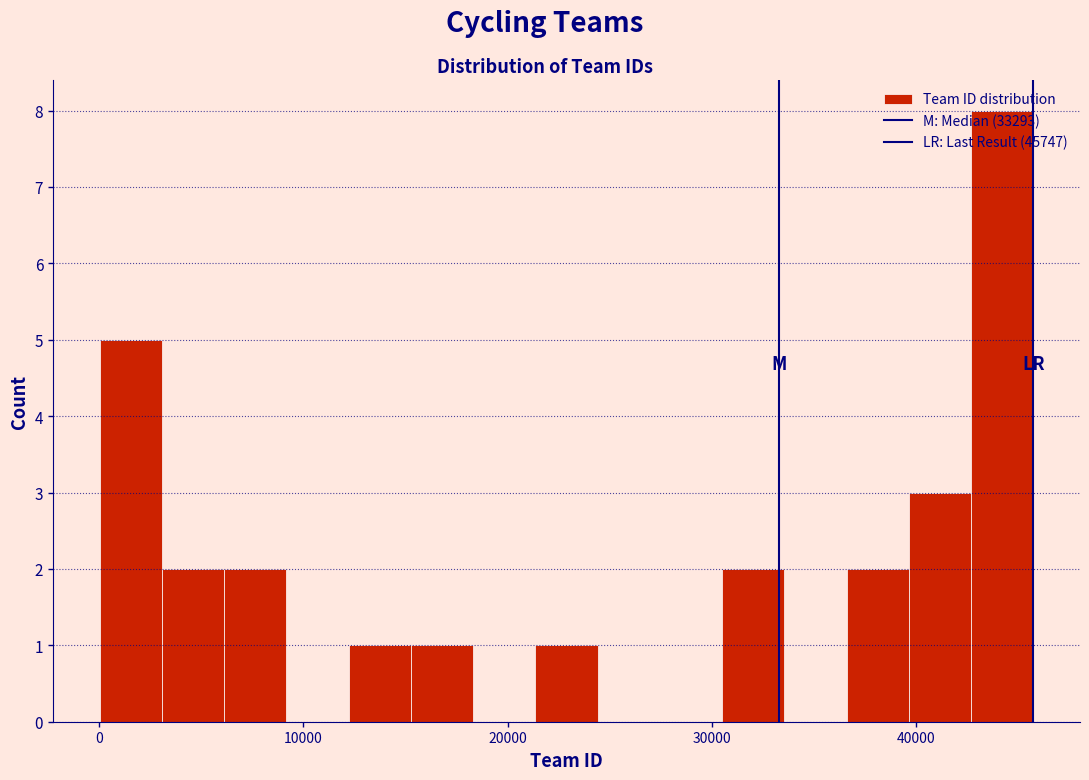

Around what value on the x-axis is the tallest bar? Give the approximate position of its centre, as read against the axis.

44000